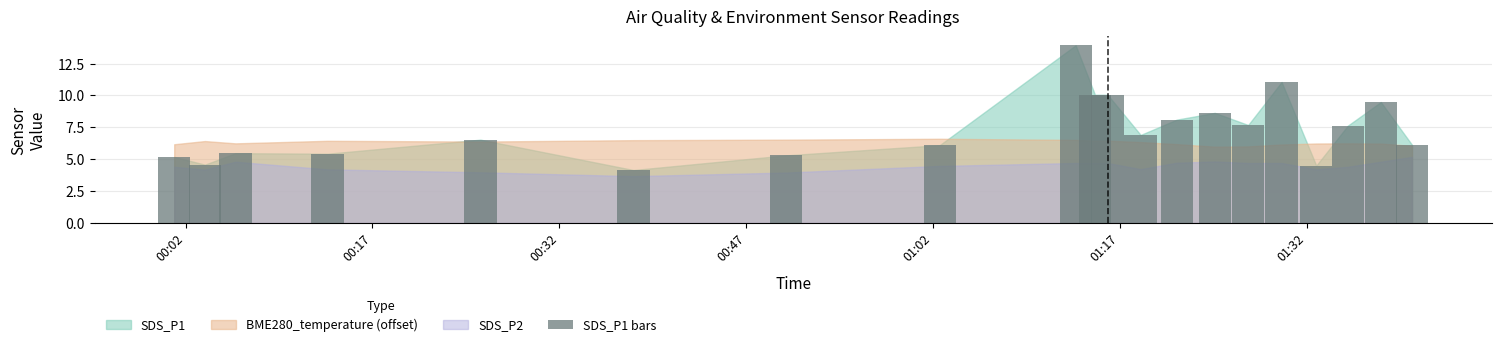

What is the value of the 15th bar from the left?

7.7